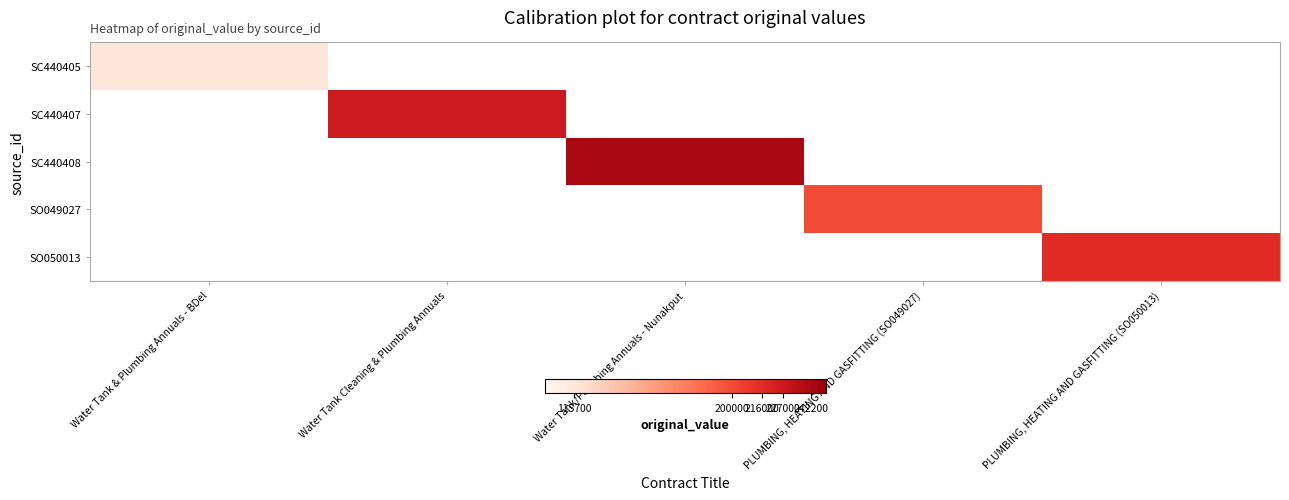

At how many categories does at least one series exceed 208634?

3